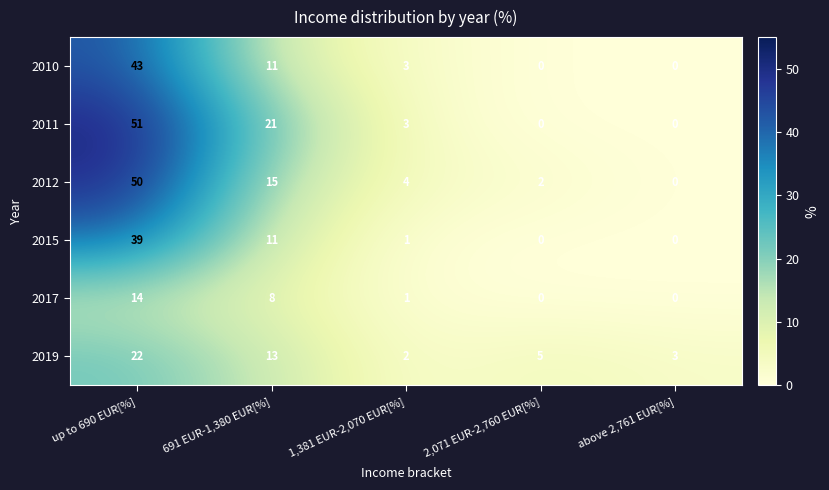

Which series changed the most between up to 690 EUR[%] and 1,381 EUR-2,070 EUR[%]?

2011